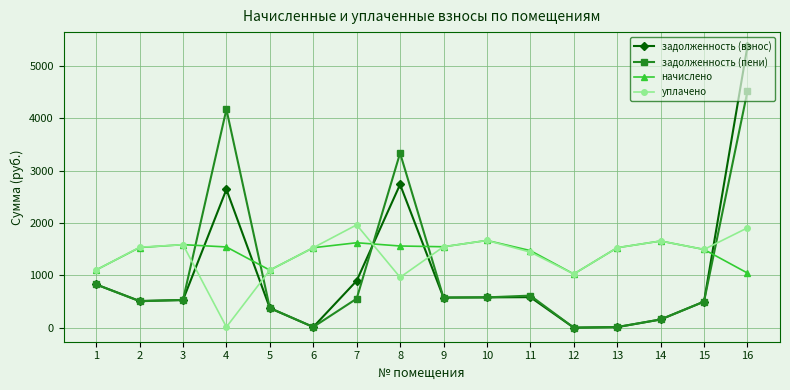

True or false: уплачено has more than 2 points higher than both neighbors.

True